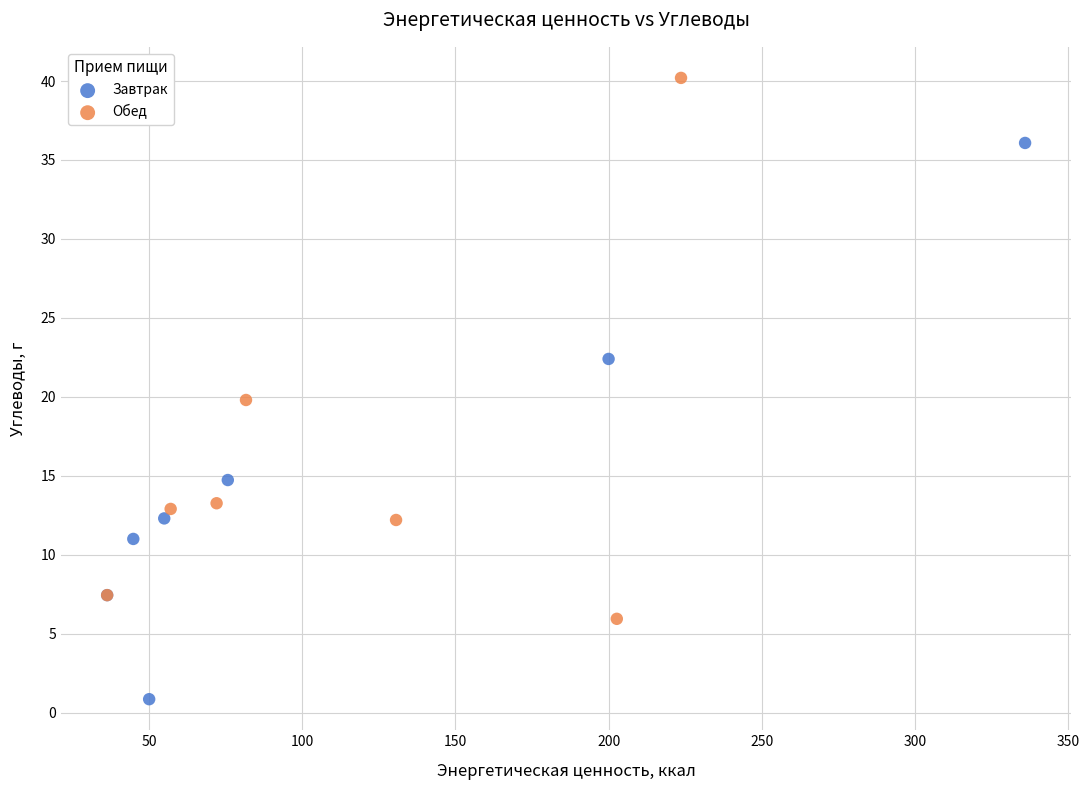

Which series contains the lowest Y value?

Завтрак